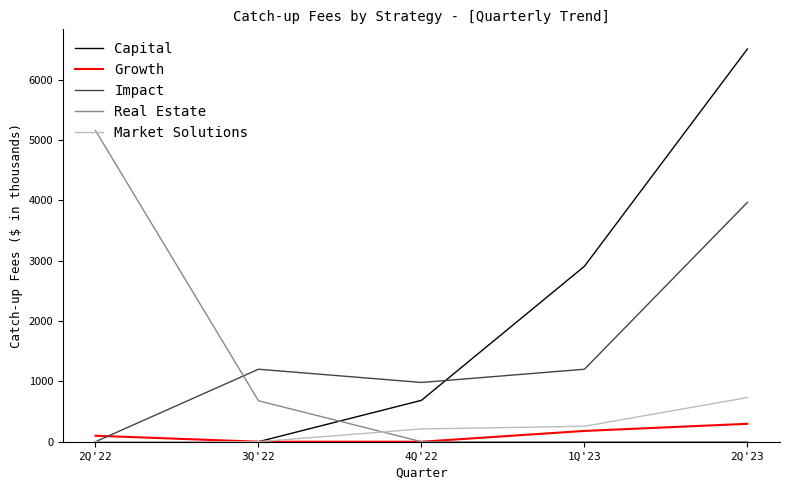

At how many categories does at least one series exceed 3807?

2